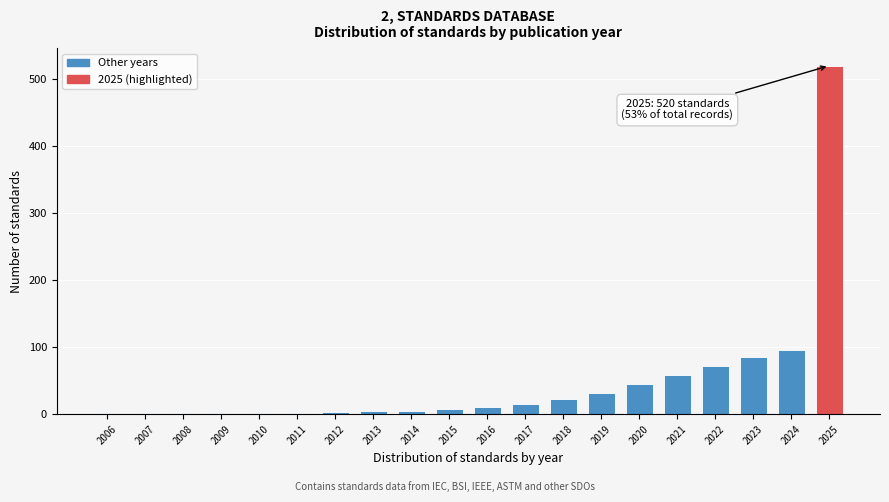

Is it true that the value at 2025 is 698?

False